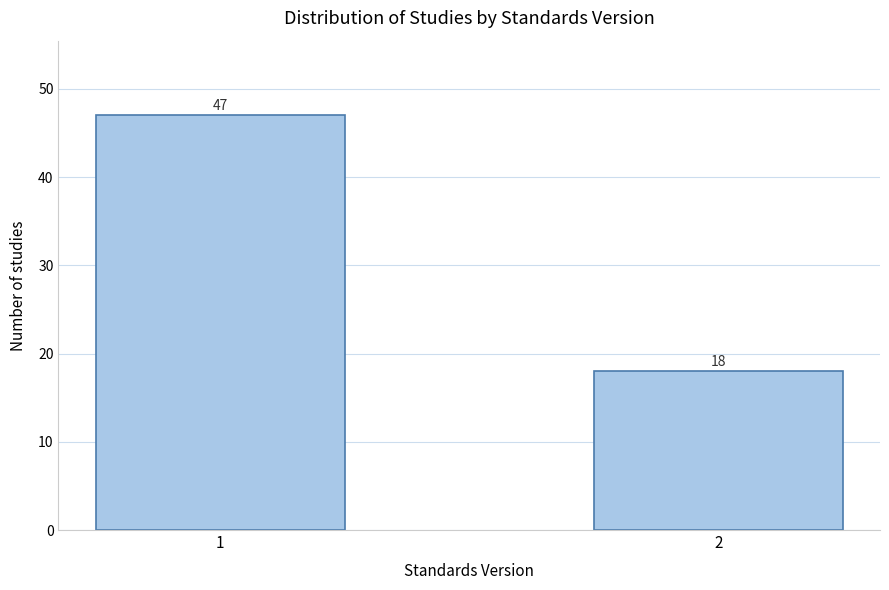

Reading left to right, what are all the values shown in this chart?

47	18